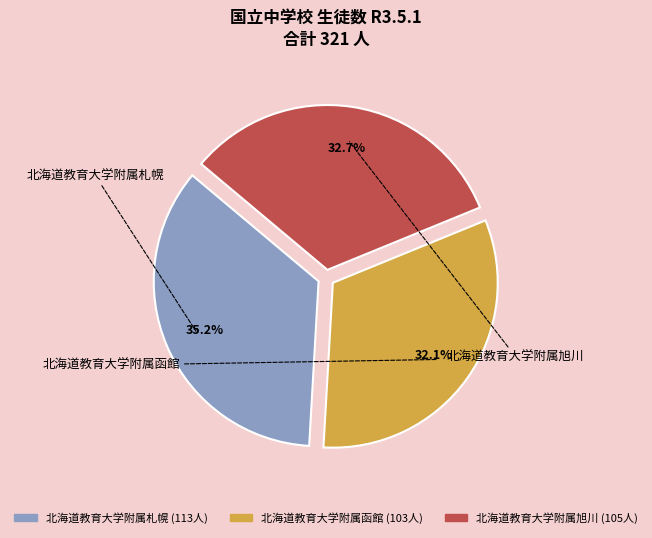

Rank the categories by value from highest to lowest.

北海道教育大学附属札幌, 北海道教育大学附属旭川, 北海道教育大学附属函館